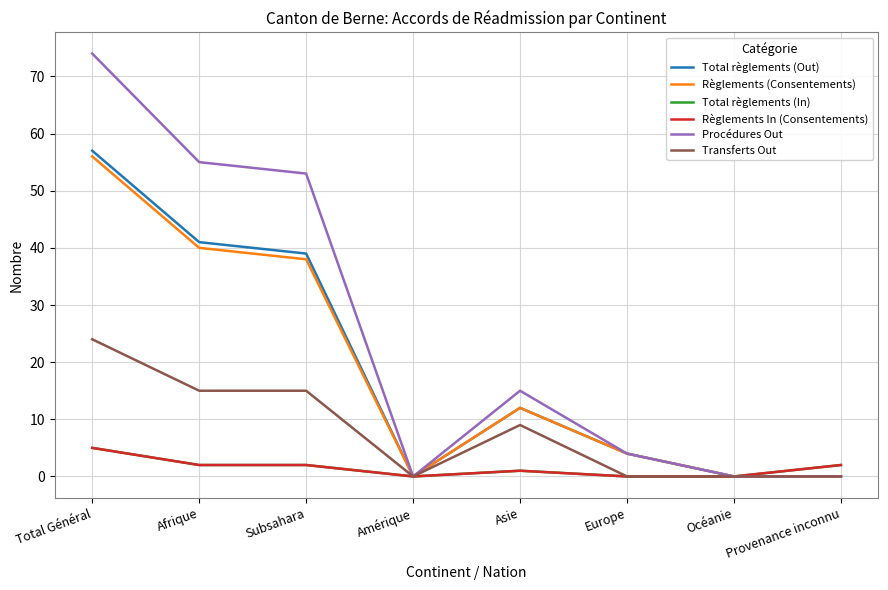

Is it true that Transferts Out equals 12 at Europe?

False